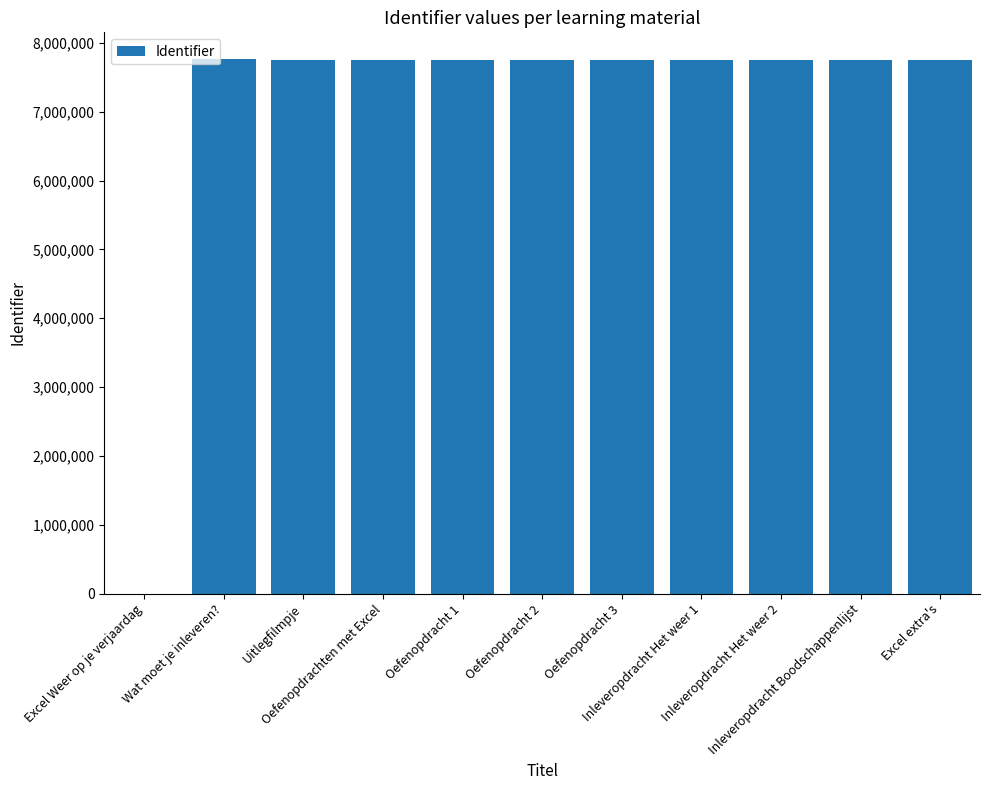

What is the approximate value at Oefenopdracht 2?

7759210